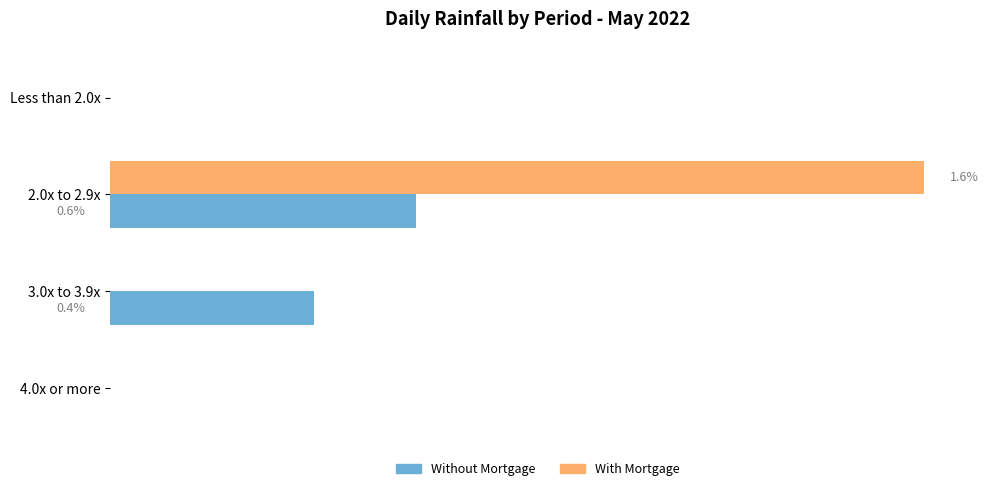

What are all the series names shown in the legend?

Without Mortgage, With Mortgage